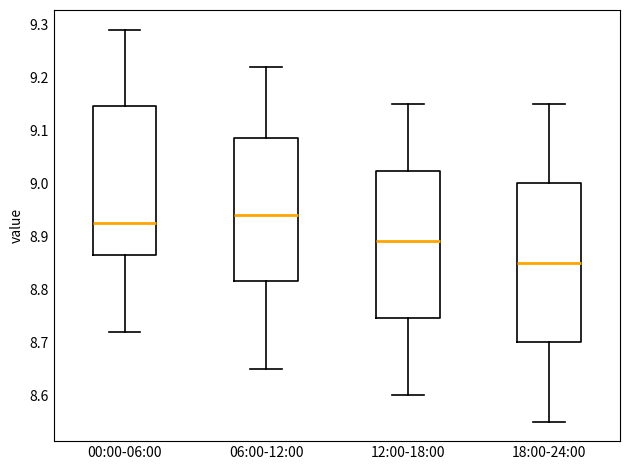

Where does the lower whisker of the box for 12:00-18:00 end on the y-axis? The values are not printed on the chart, so give them approximately, as read against the axis.

8.60